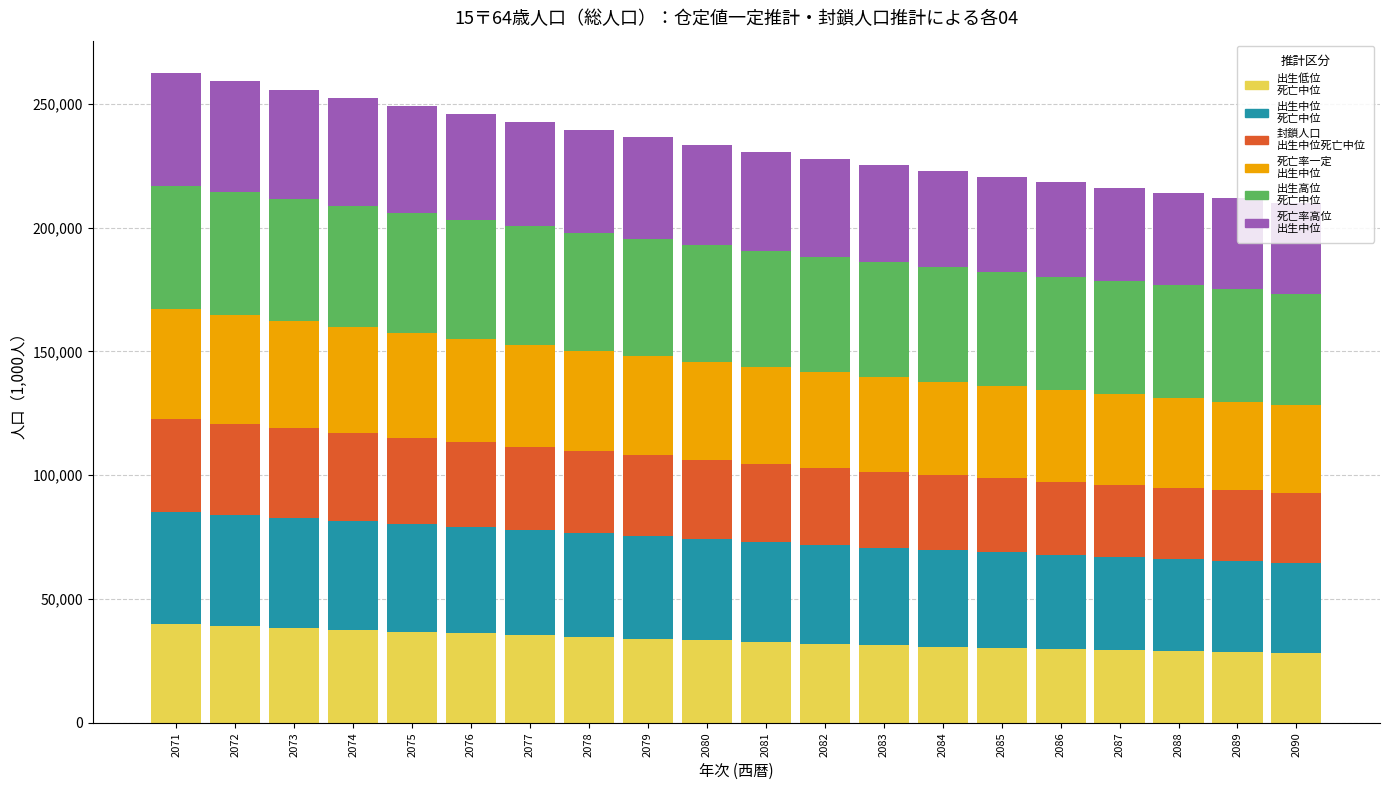

What is the total value across all series at 2078?

239596.8